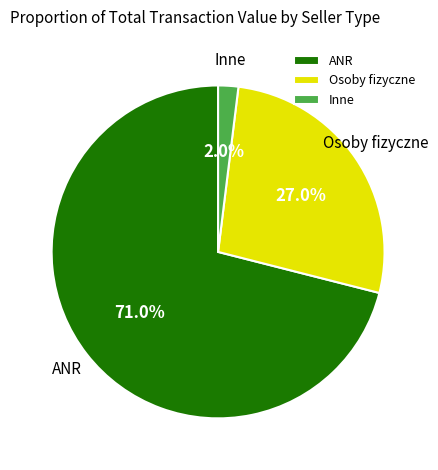

Rank the categories by value from highest to lowest.

ANR, Osoby fizyczne, Inne